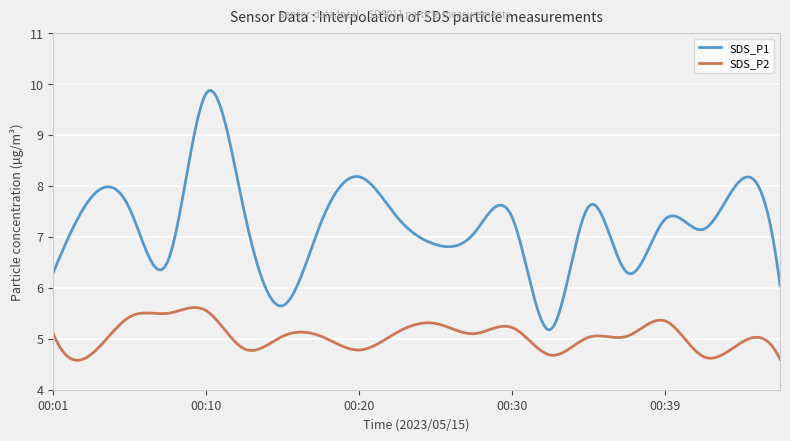

Which series has the widest spread of values?

SDS_P1